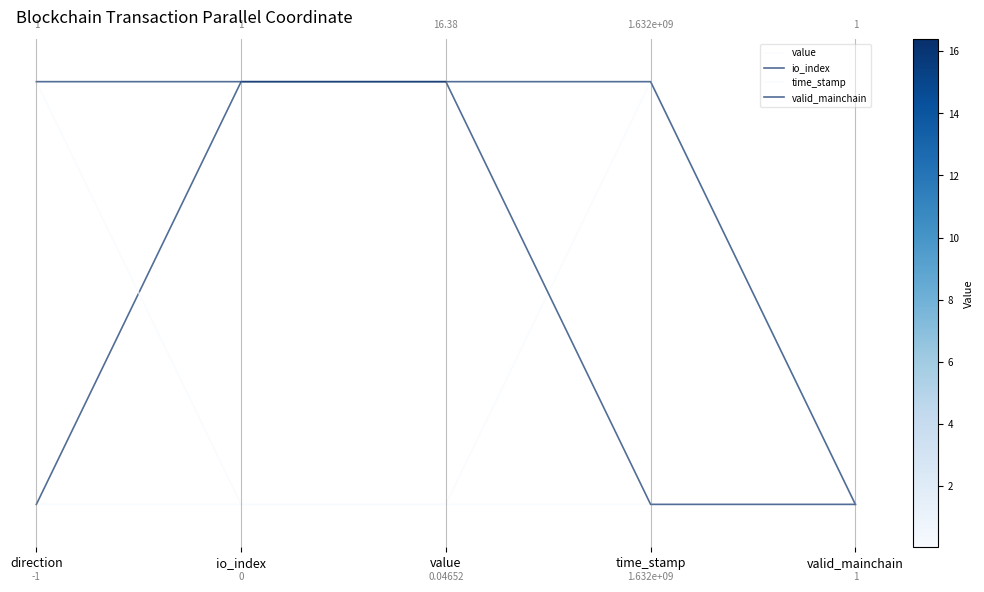

What is the difference between the second highest and second lowest values in the io_index series?

1